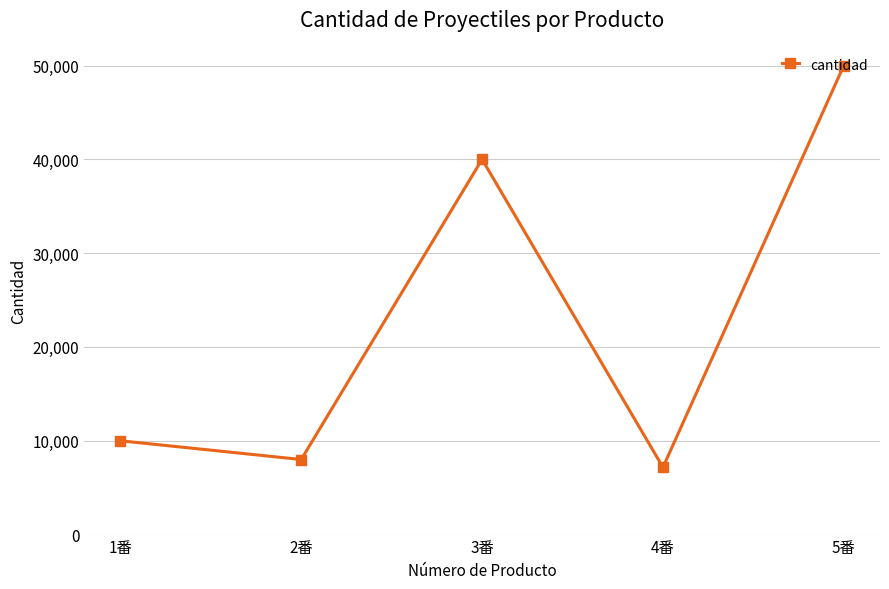

How many distinct data groups are displayed?

1